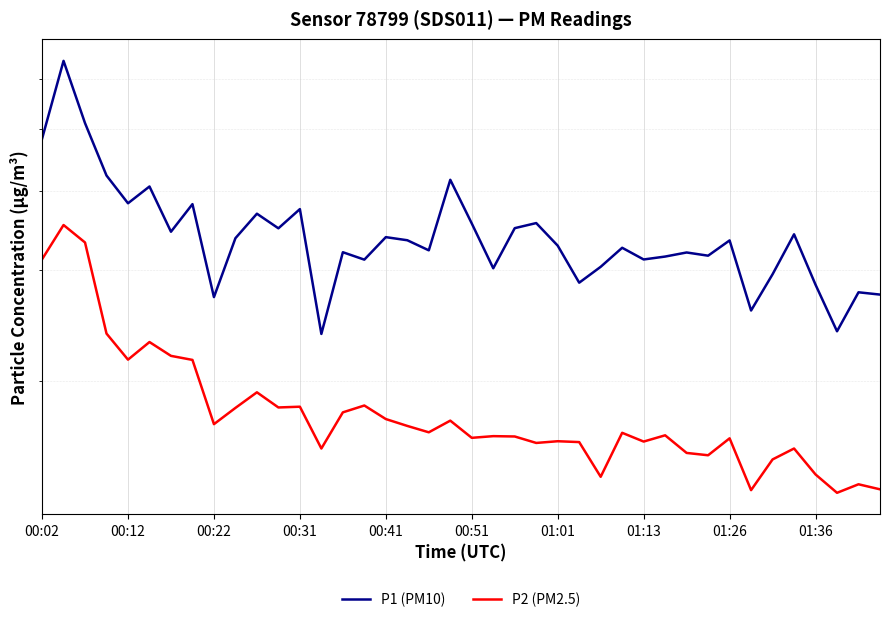

The value of P1 (PM10) at 31 is 31.6. True or false?

True